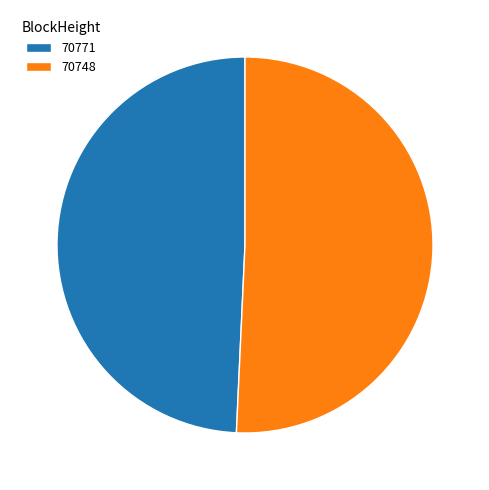

How many slices are in this pie chart?

2